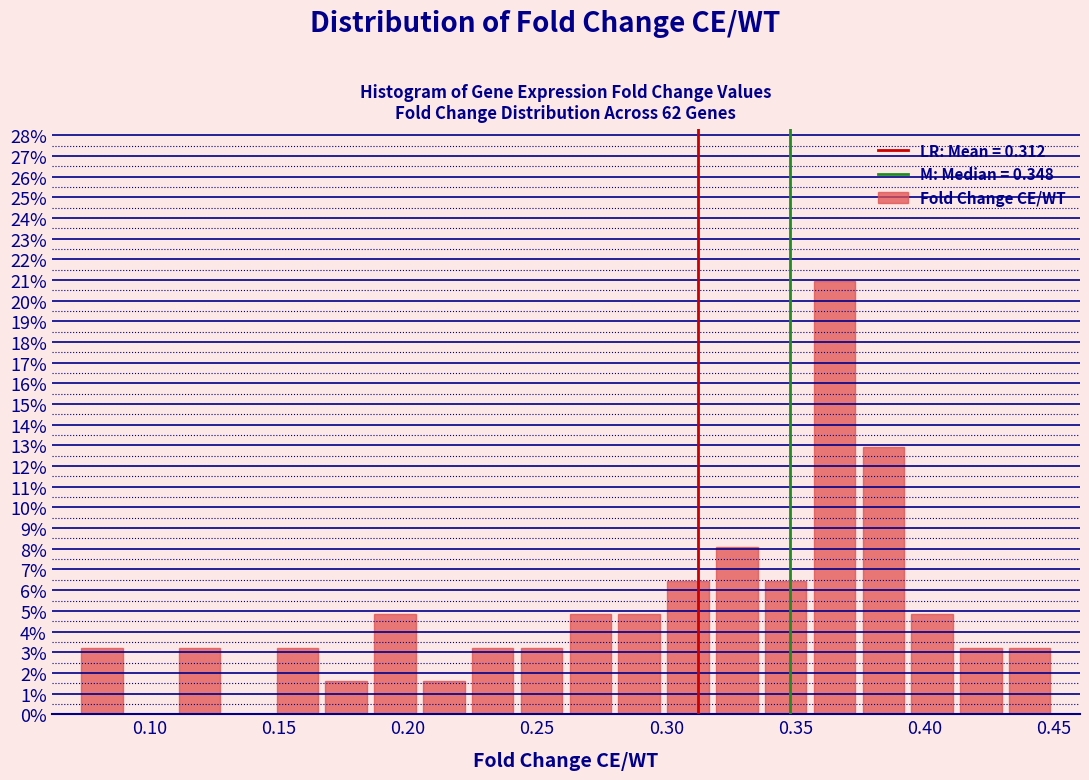

Read against the x-axis, roughly where is the centre of the tallest bar?

0.365